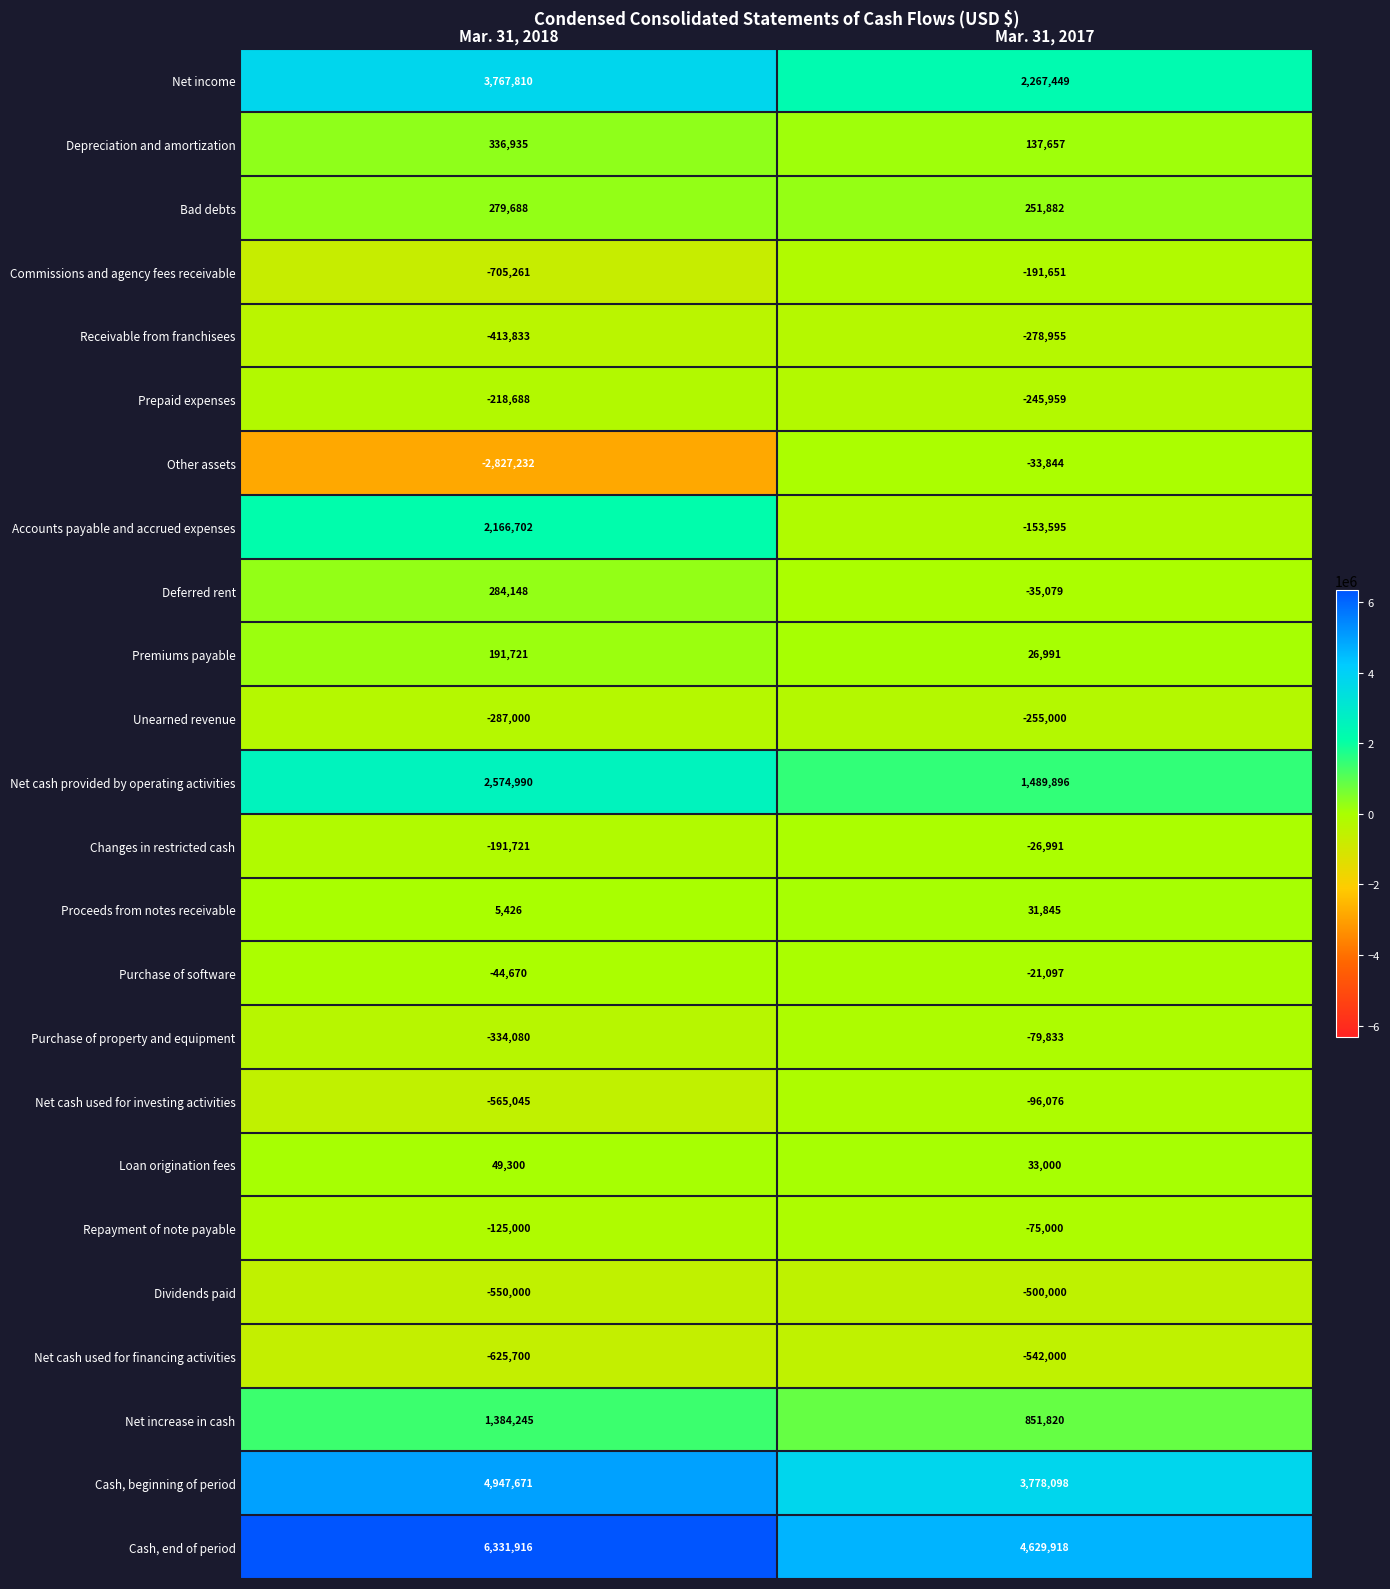

What is the sum of the Depreciation and amortization values at Mar. 31, 2017 and Mar. 31, 2018?

474592